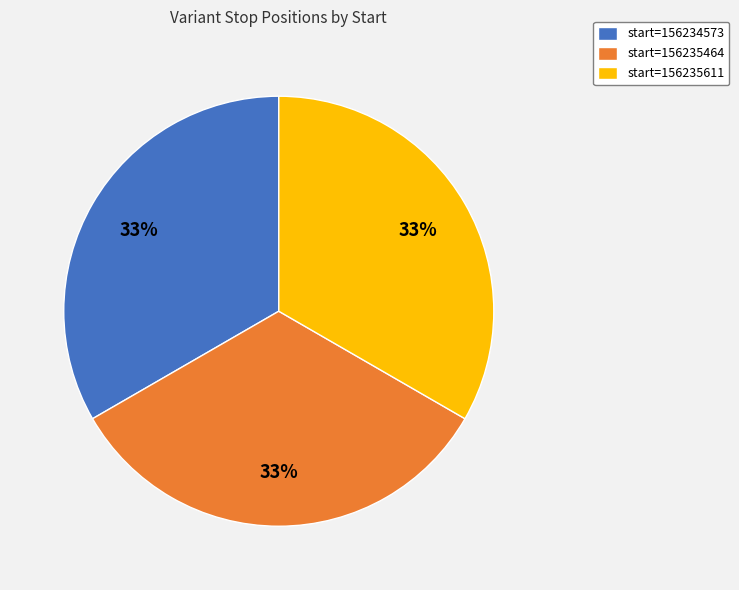

Approximately how many times larger is the value at start=156235611 compared to start=156234573?

1.0